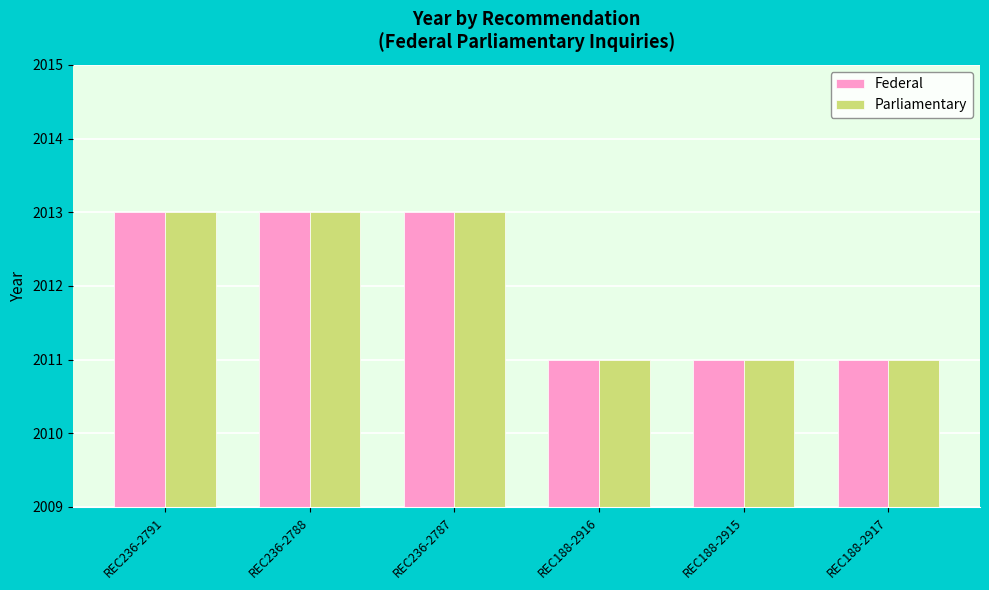

Reading right to left, extract all data points from this chart.

Federal: REC188-2917=2011	REC188-2915=2011	REC188-2916=2011	REC236-2787=2013	REC236-2788=2013	REC236-2791=2013
Parliamentary: REC188-2917=2011	REC188-2915=2011	REC188-2916=2011	REC236-2787=2013	REC236-2788=2013	REC236-2791=2013